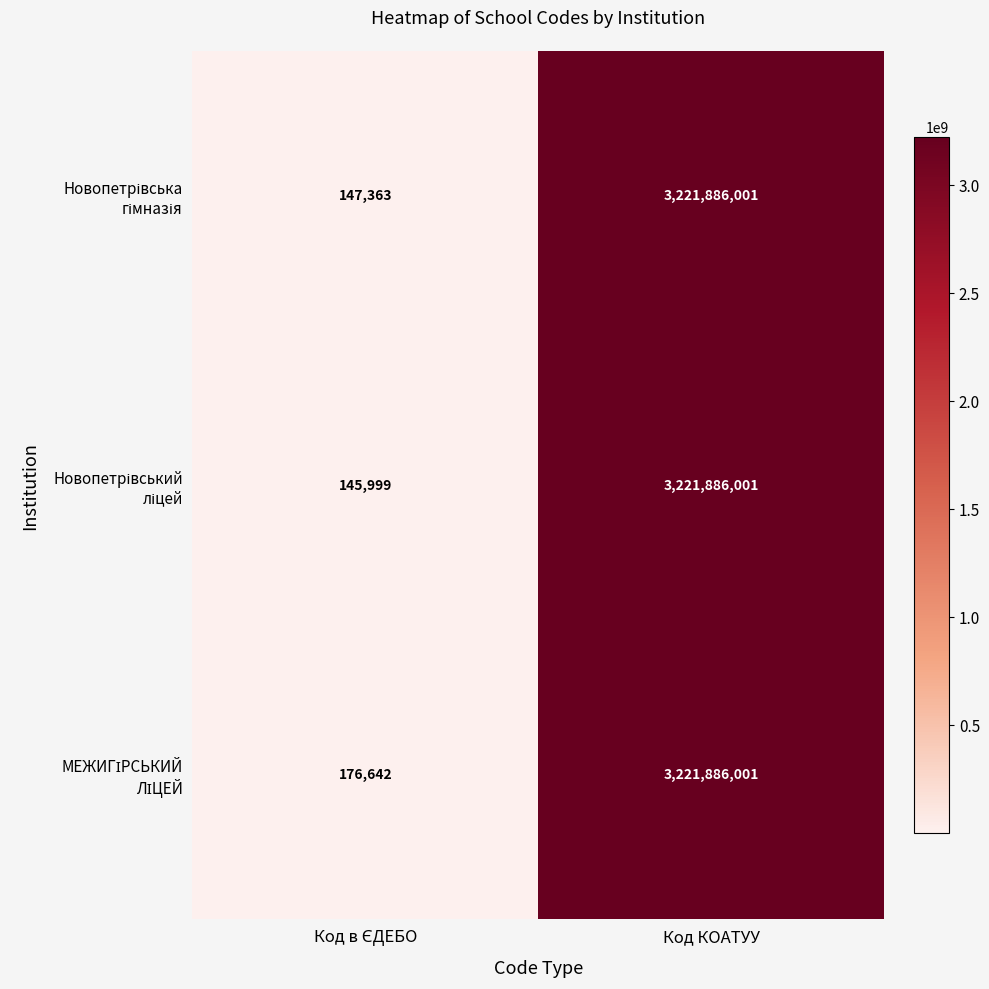

What is the smallest value displayed?

145999